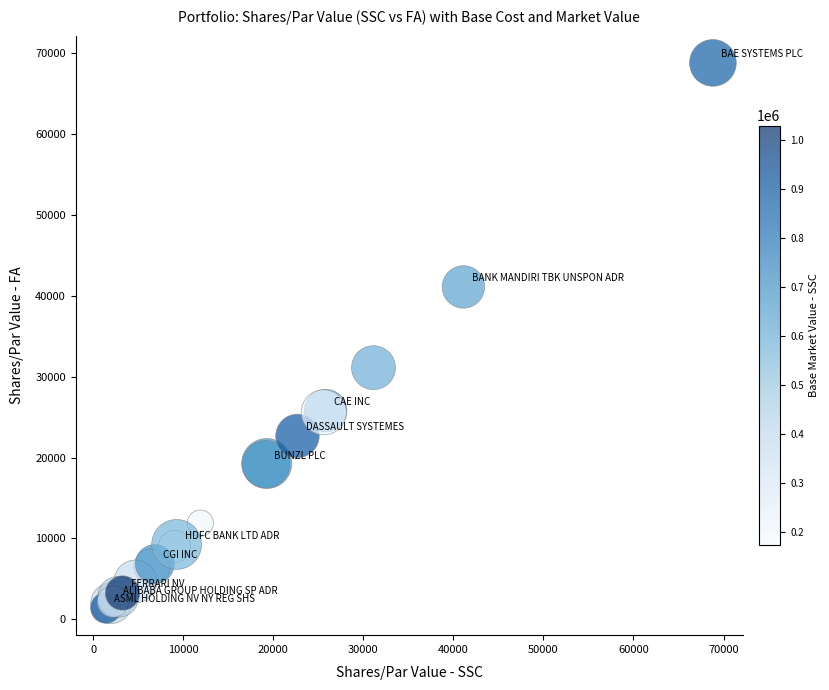

What Y value in the scatter plot is closest to 35110?

31119